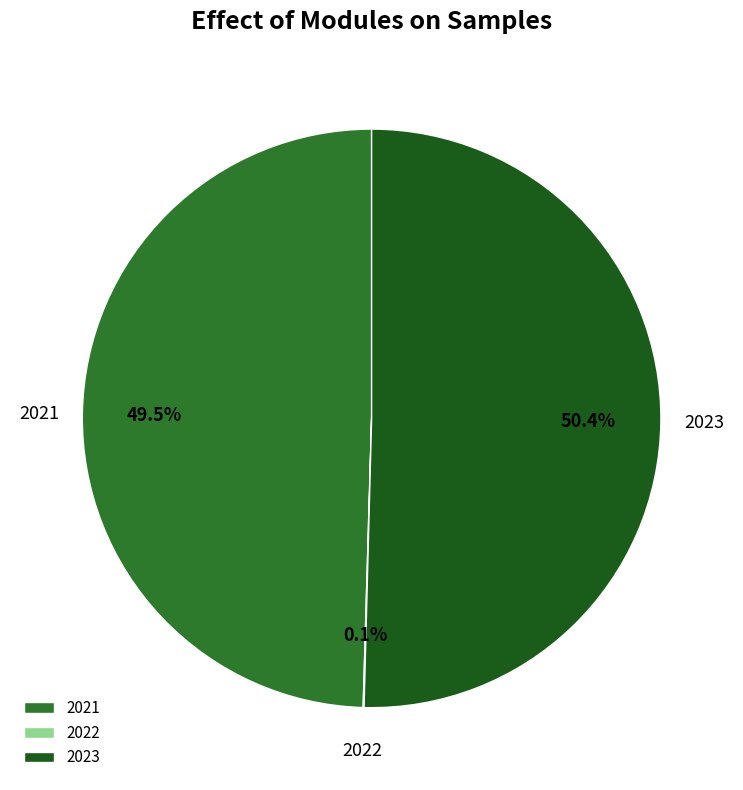

To the nearest percent, what is the difference between the 2021 and 2023 slice percentages?

1%